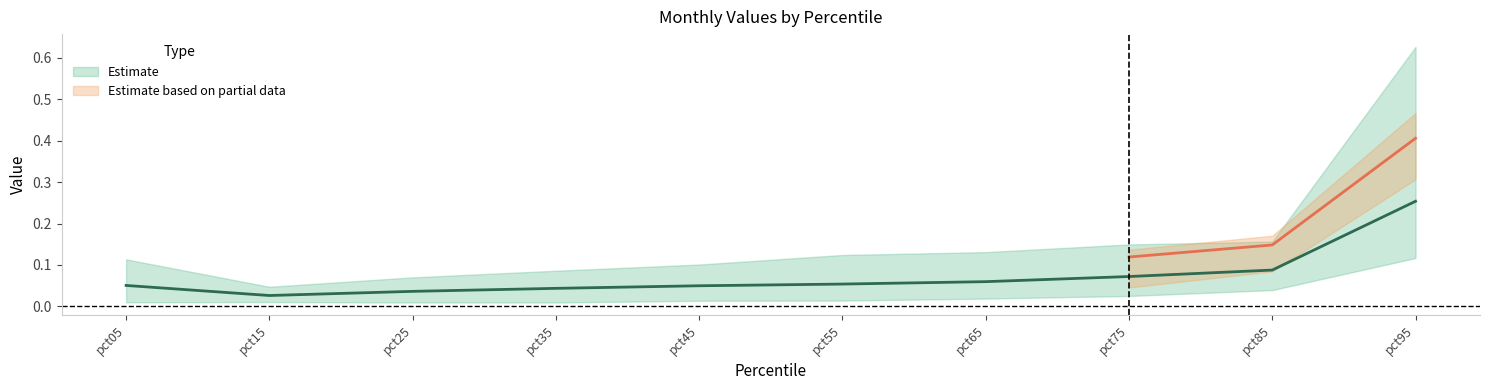

True or false: Mar and May intersect in this chart.

False